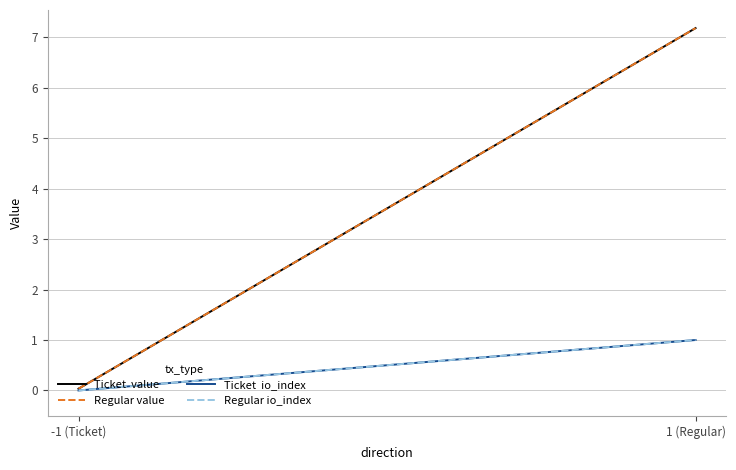

At 1 (Regular), list the series in order from largest to smallest.

Ticket  value, Regular value, Ticket  io_index, Regular io_index